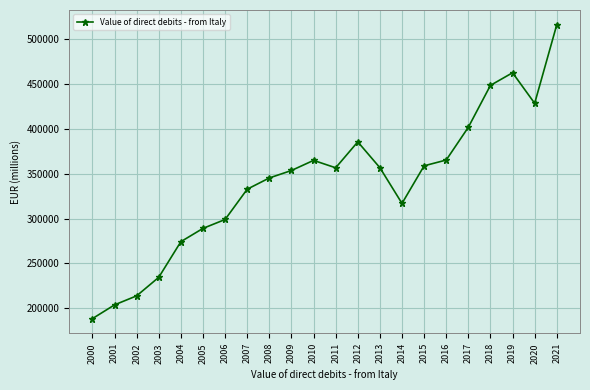

What is the average value?

340718.7